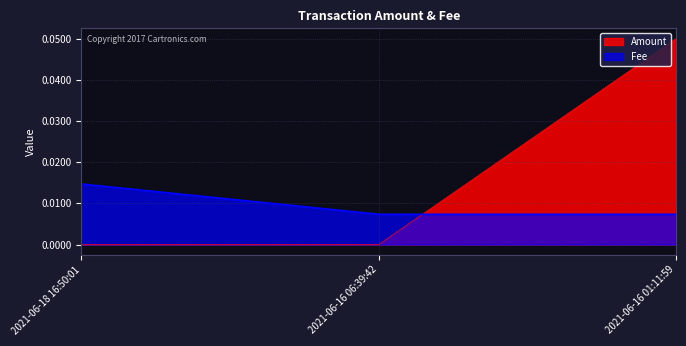

What are all the series names shown in the legend?

Amount, Fee